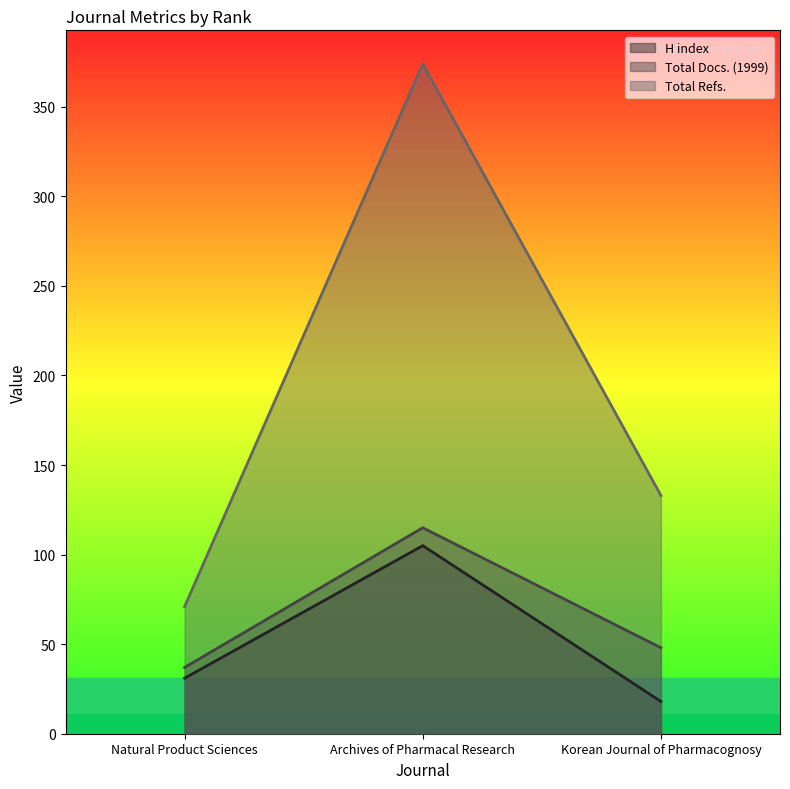

Which category has the highest value in the Total Docs. (1999) series?

Archives of Pharmacal Research